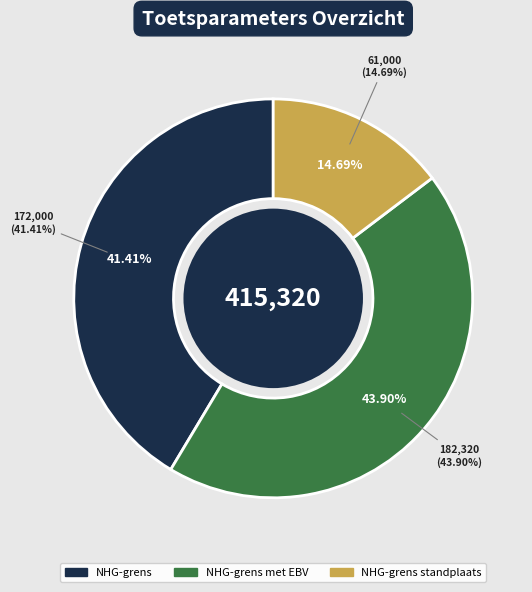

Count the number of slices in the pie.

3